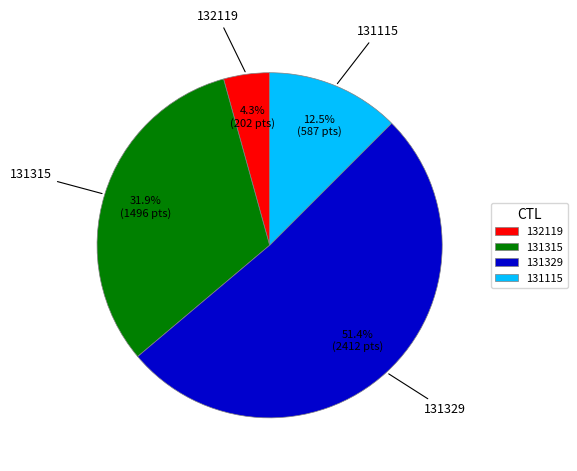

Which category has the biggest portion of the pie?

131329